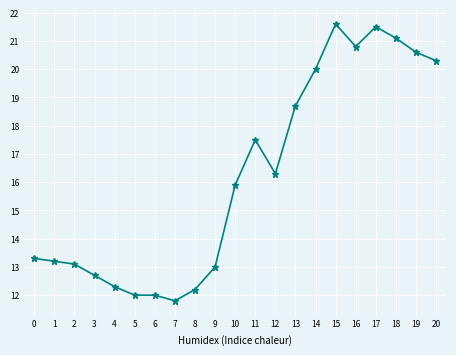

The value at 3 is 4.2. True or false?

False